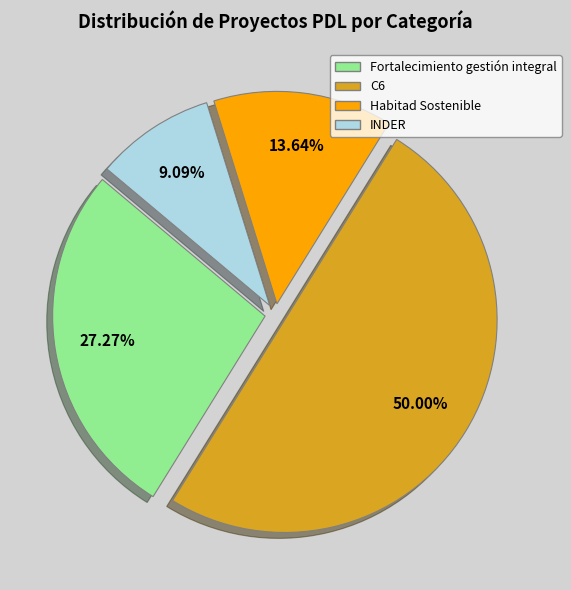

How many segments does this pie chart have?

4